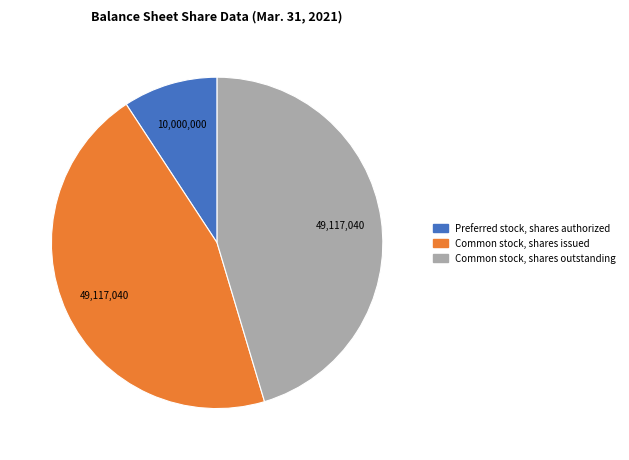

The Preferred stock, shares authorized slice represents 18% of the pie. True or false?

False